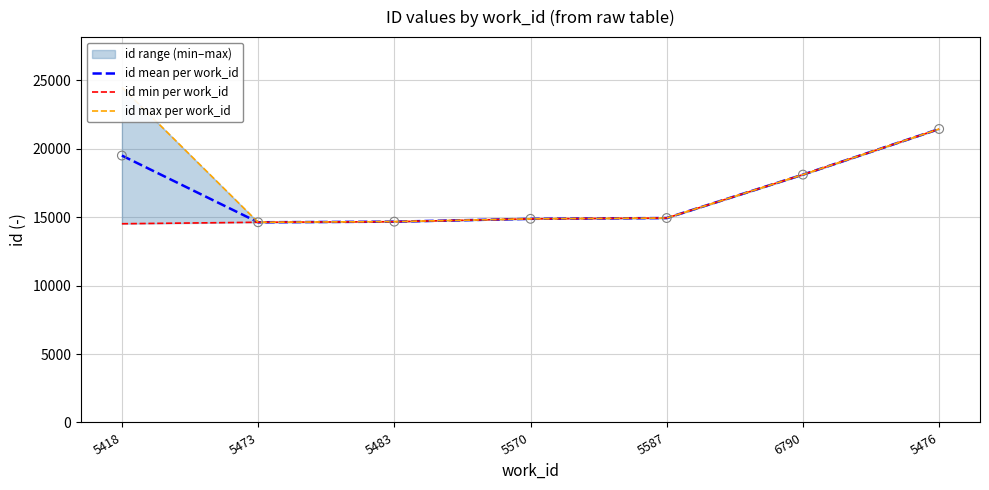

Which series contains the highest Y value?

id max per work_id